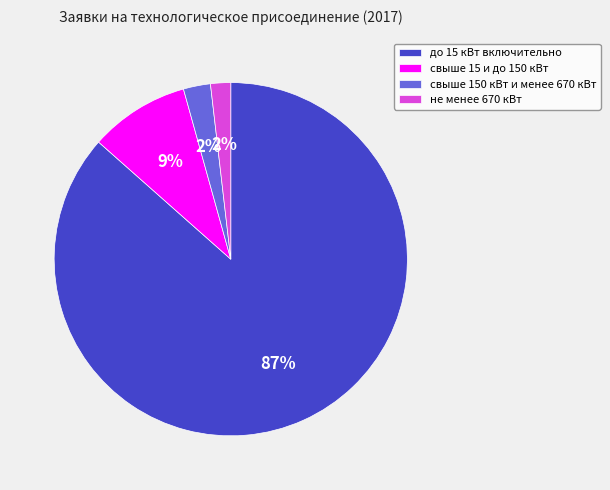

To the nearest percent, what is the combined percentage of до 15 кВт включительно and свыше 150 кВт и менее 670 кВт?

89%